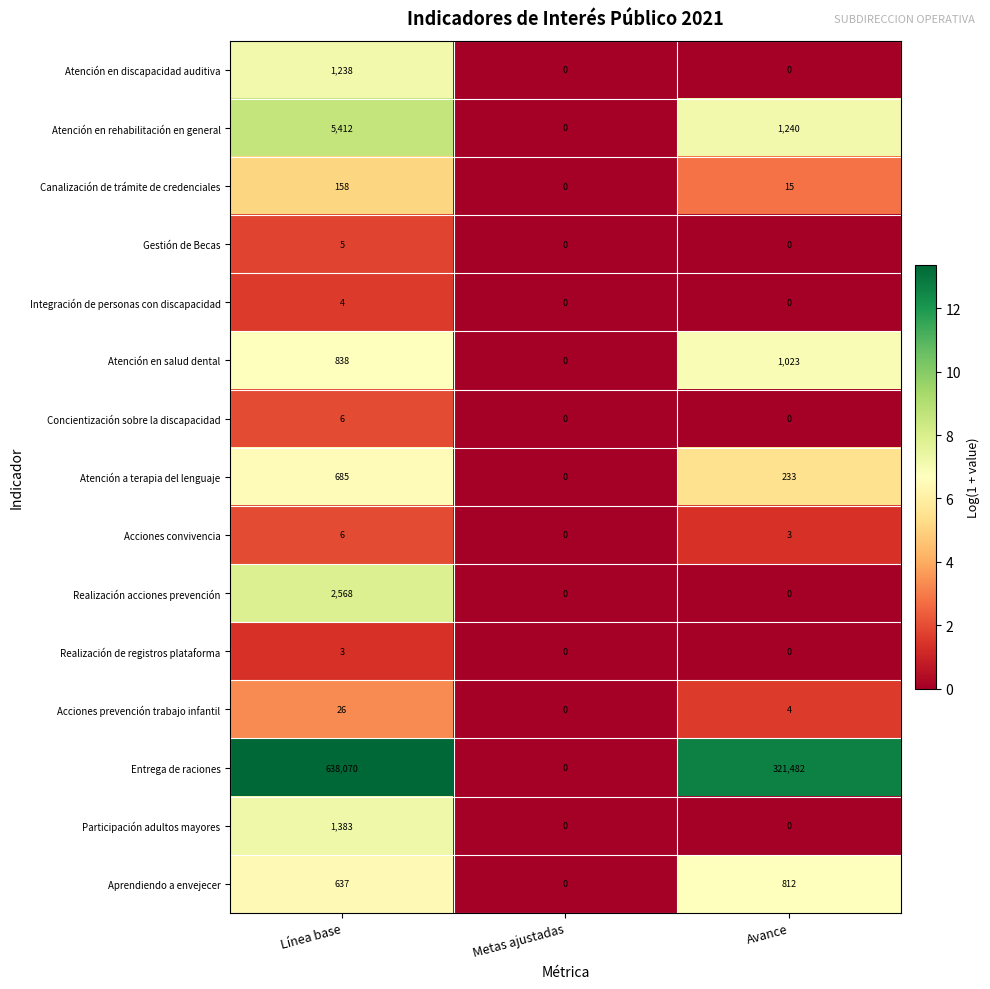

What is the average value of the Canalización de trámite de credenciales series?

58